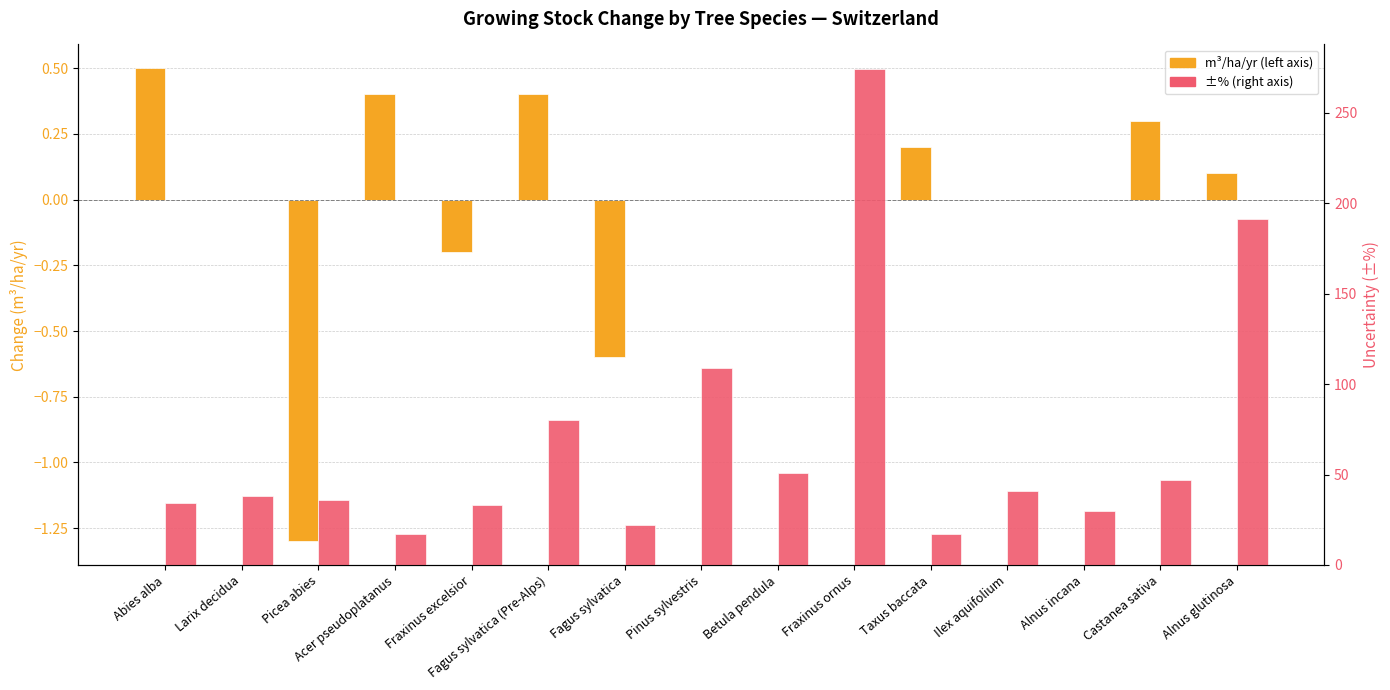

Is it true that m³/ha/yr equals 0.0 at Betula pendula?

True